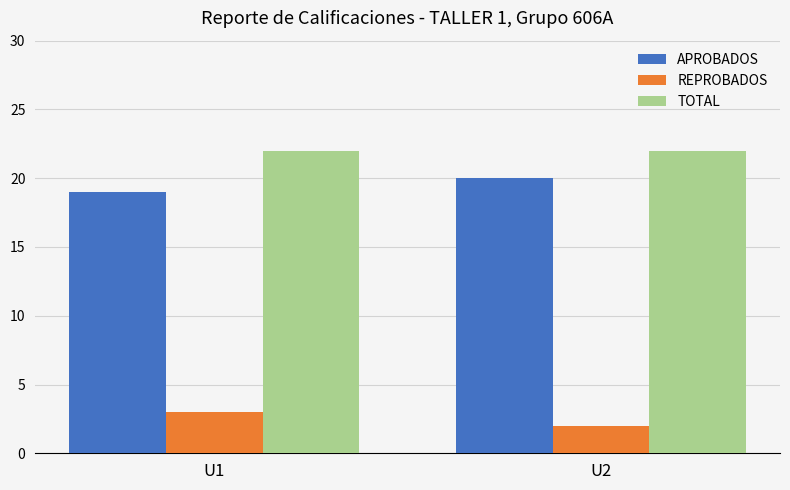

What is the spread (max minus min) of values at U1?

19